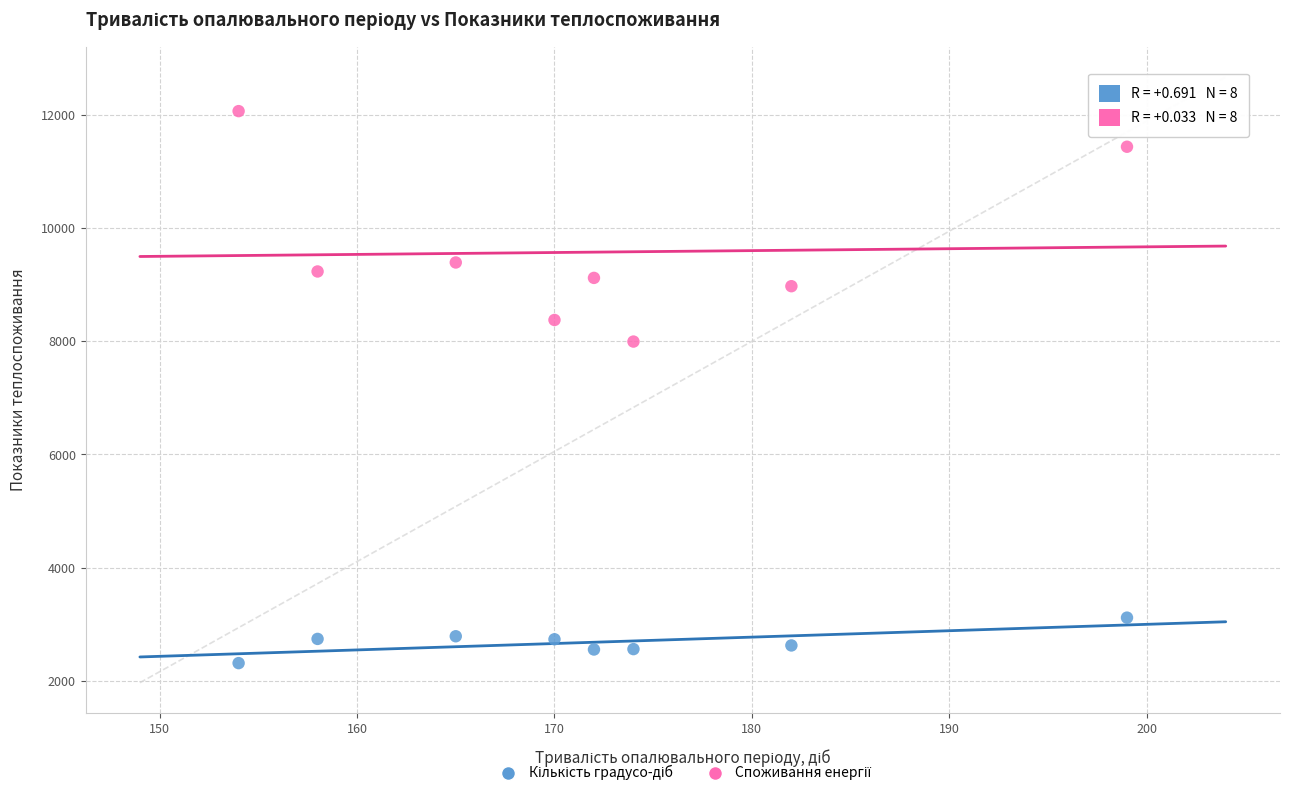

Across all series, what Y value is closest to 7191?

7997.6